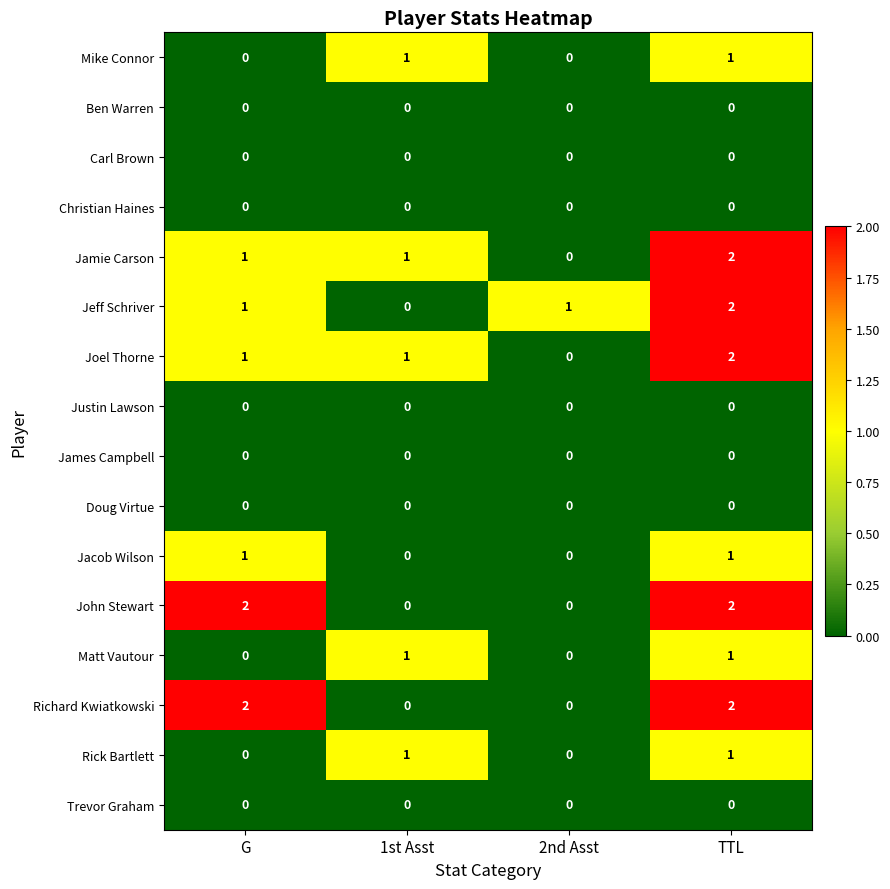

The value of Trevor Graham at 2nd Asst is 0. True or false?

True